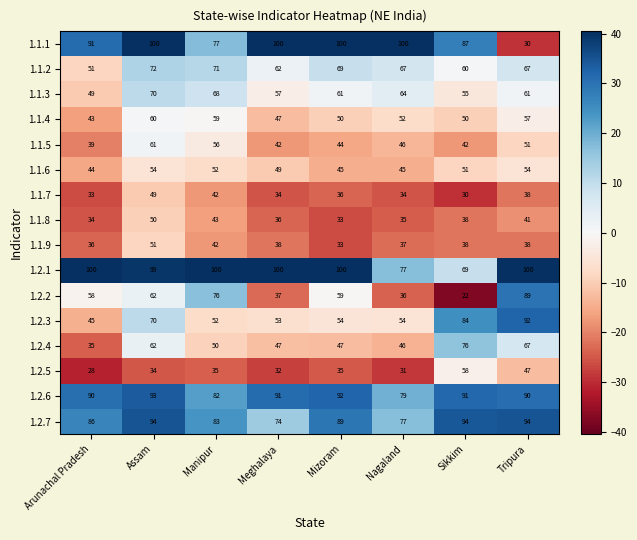

What is the sum of all 1.1.4 values?

418